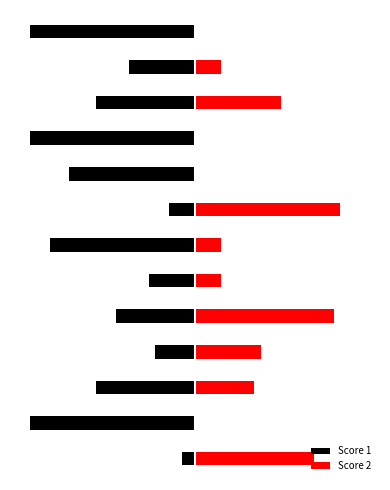

List the series in order of their peak value, highest first.

Score 2, Score 1